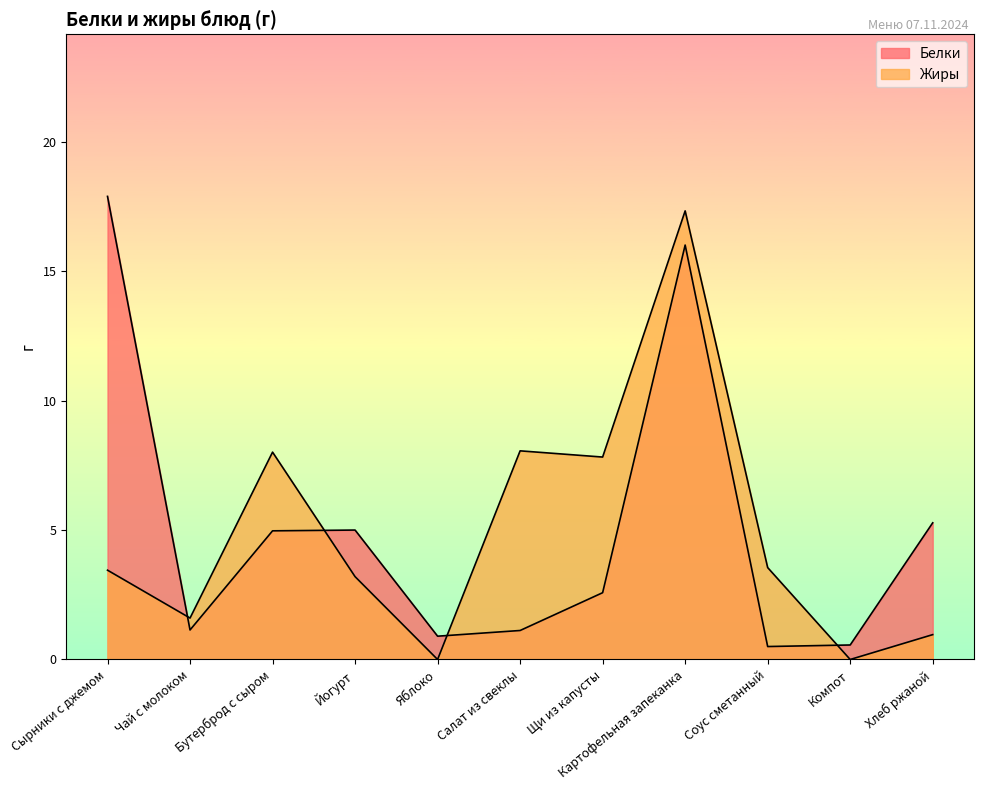

After their last crossing, which series has the higher values: Жиры or Белки?

Белки